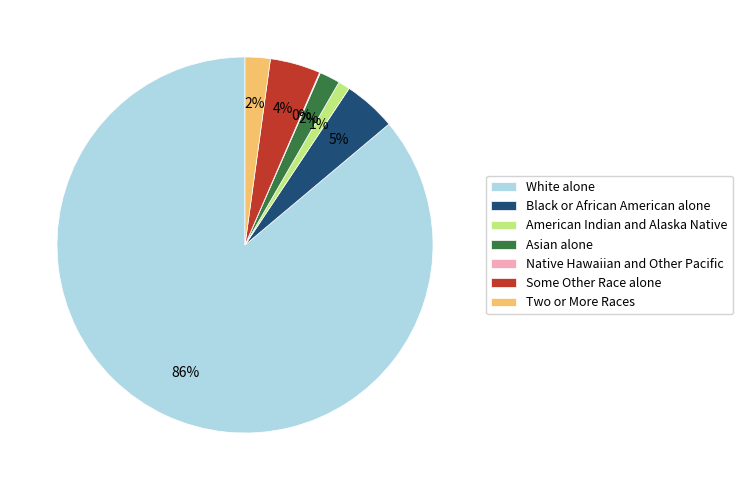

Which category accounts for the majority?

White alone